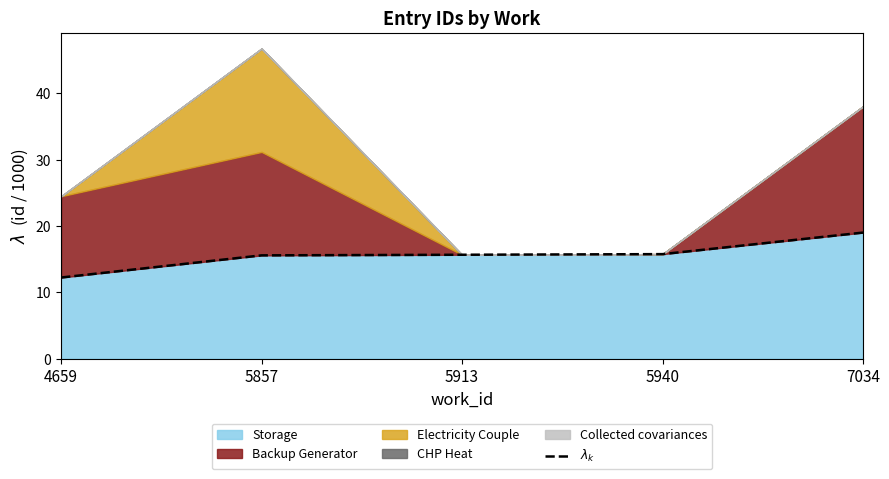

Where is the data nearest to the value 15?

5857